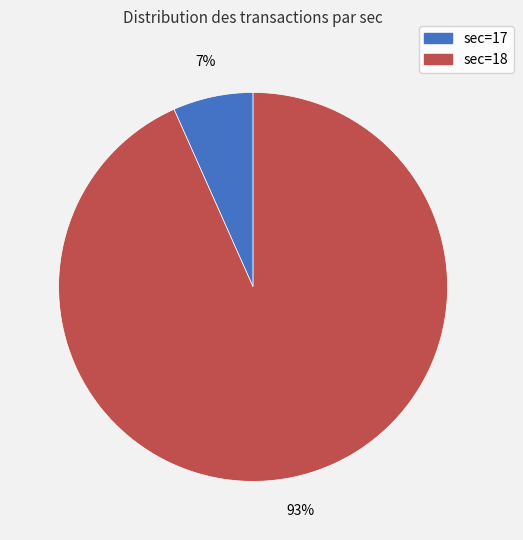

How many segments does this pie chart have?

2